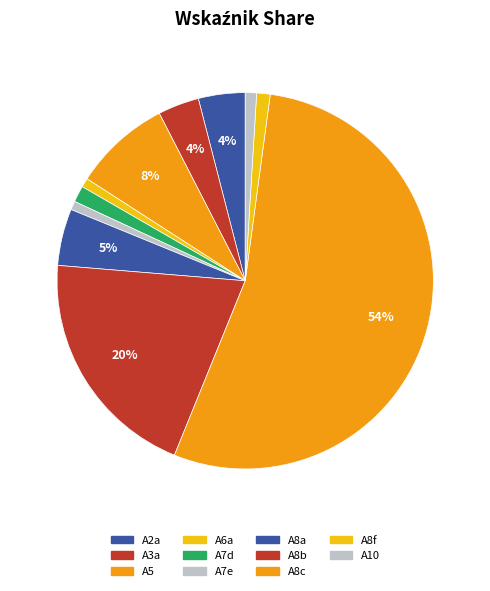

What percentage is the A10 slice, to the nearest percent?

1%